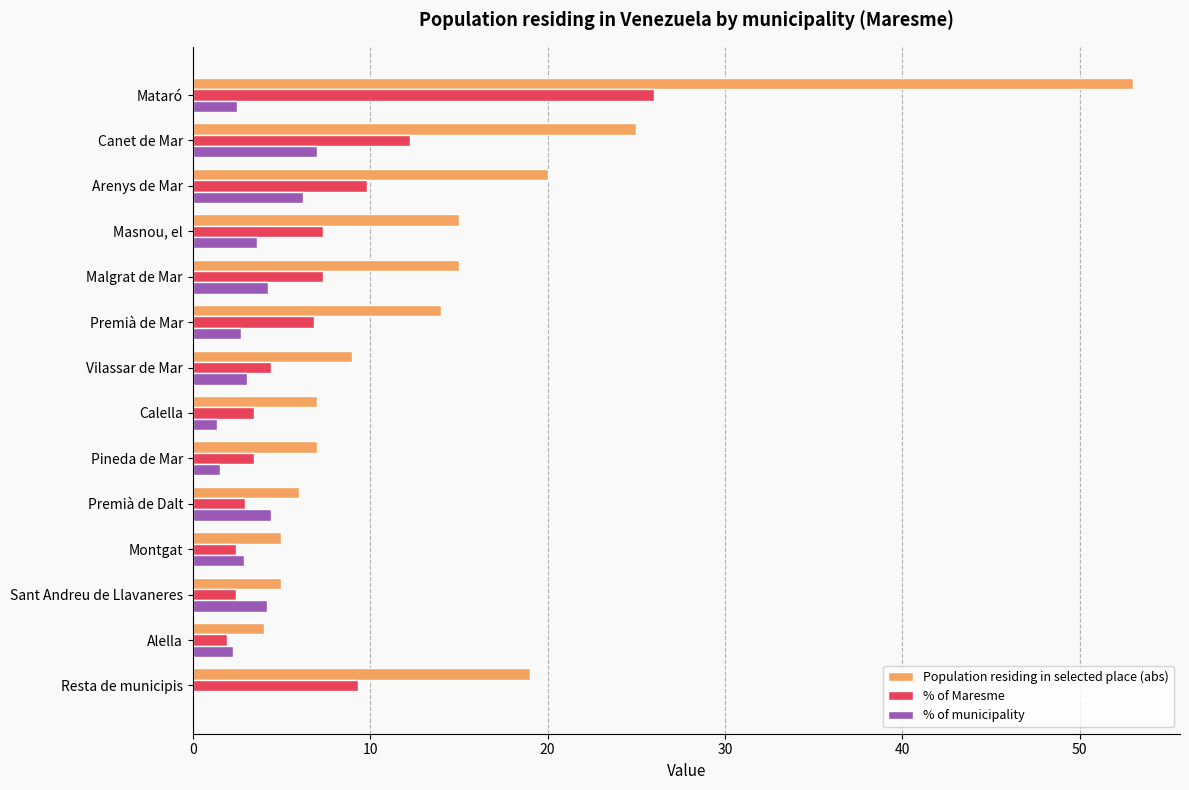

Which series changed the most between Arenys de Mar and Alella?

Population residing in selected place (abs)